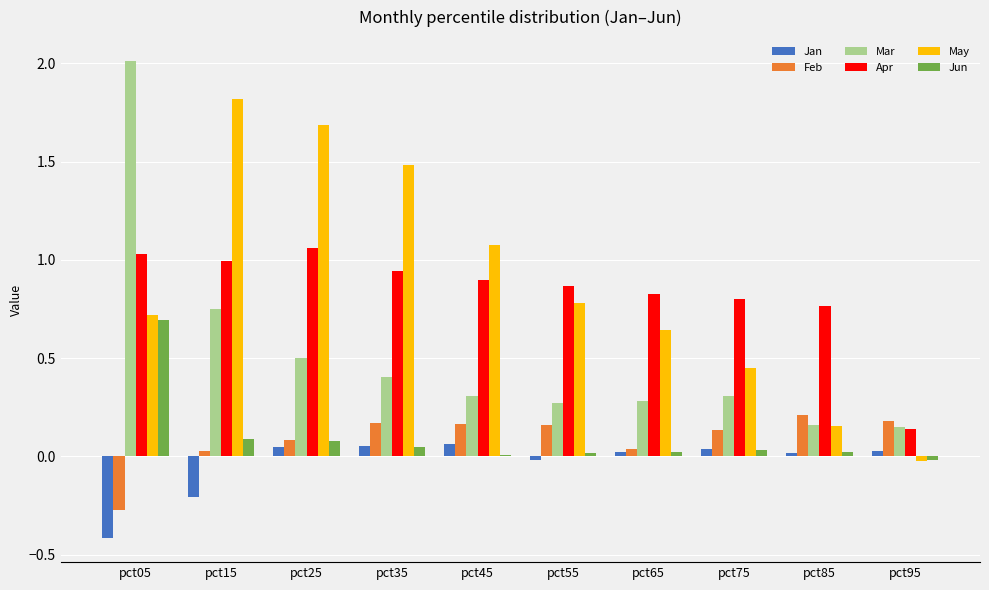

The Mar series shows 0.5 at pct55. True or false?

False